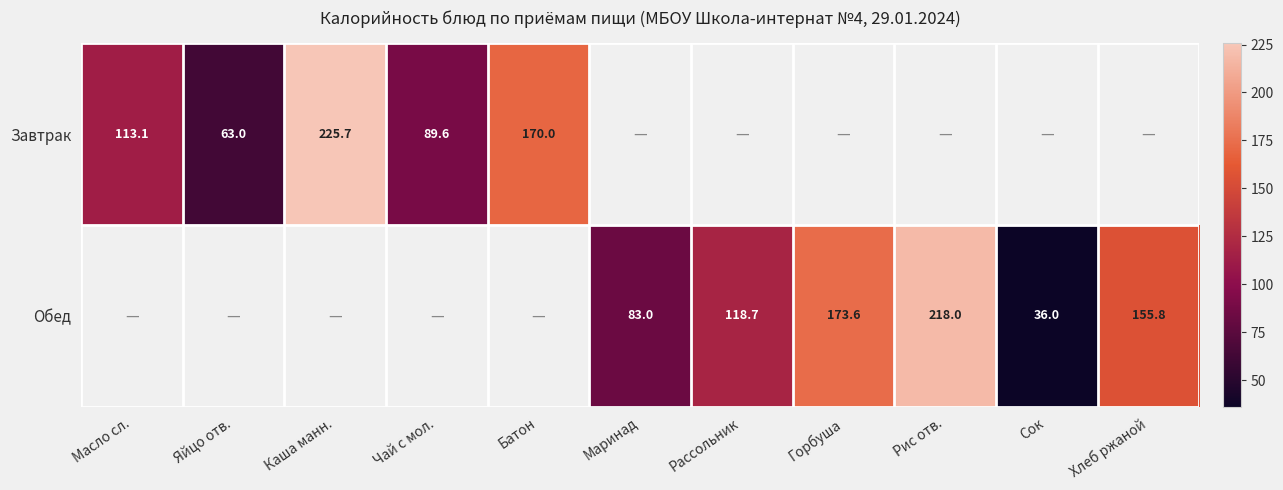

Which category has the lowest value across all series?

Сок